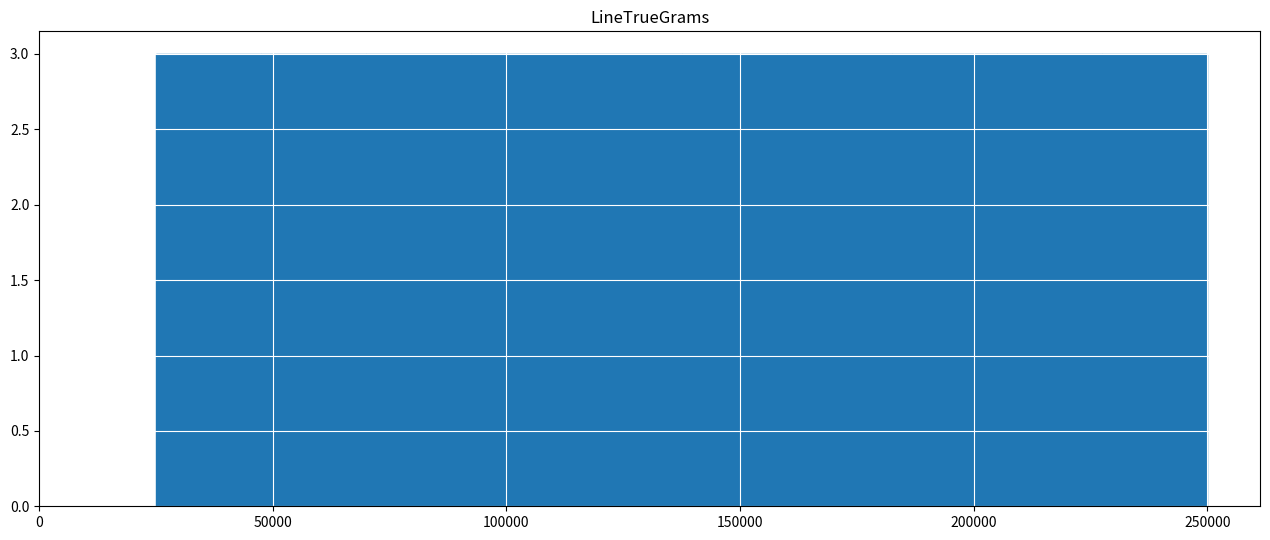

Reading left to right, transcribe this chart: for each bar, give the range it covers on the x-axis and its height. Neither the bar edges nor the heights are printed on the chart, so give them approximately, as read against the axes.

25000 to 47500: 3
47500 to 70000: 3
70000 to 92500: 3
92500 to 115000: 3
115000 to 137500: 3
137500 to 160000: 3
160000 to 182500: 3
182500 to 205000: 3
205000 to 227500: 3
227500 to 250000: 3